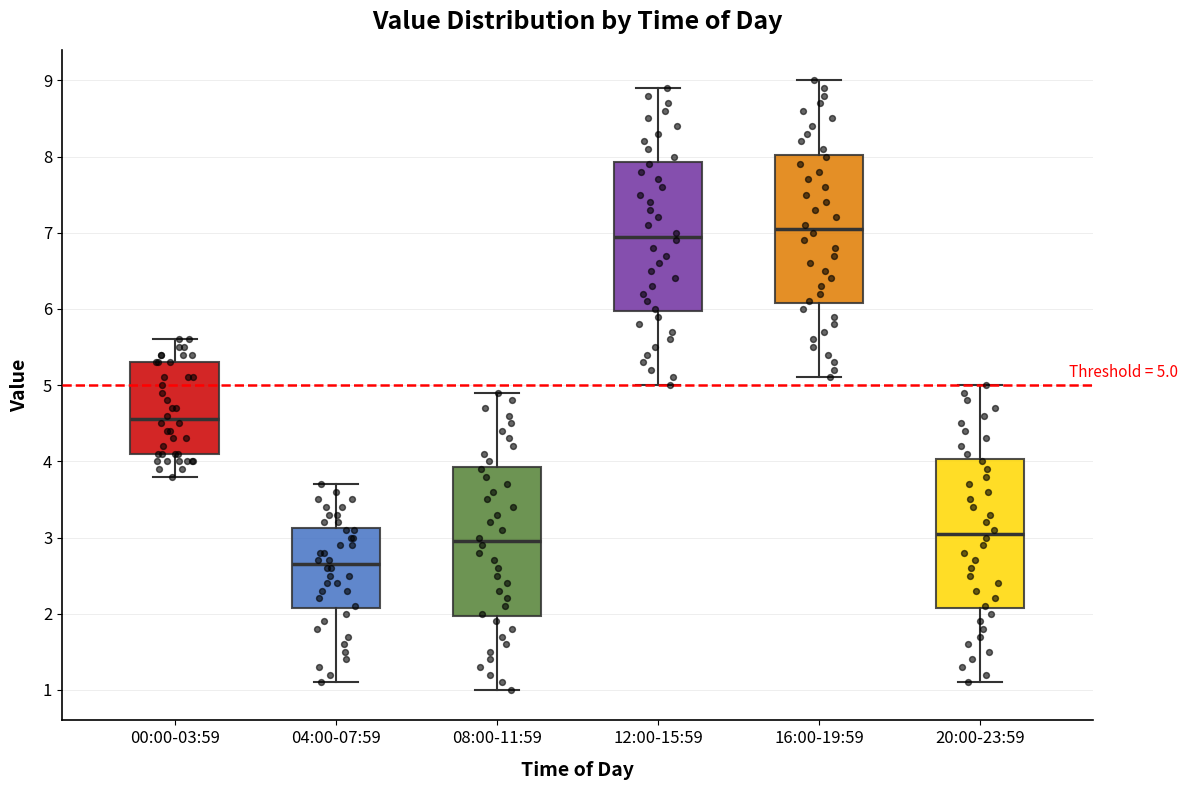

Which box has the lowest median line?

04:00-07:59